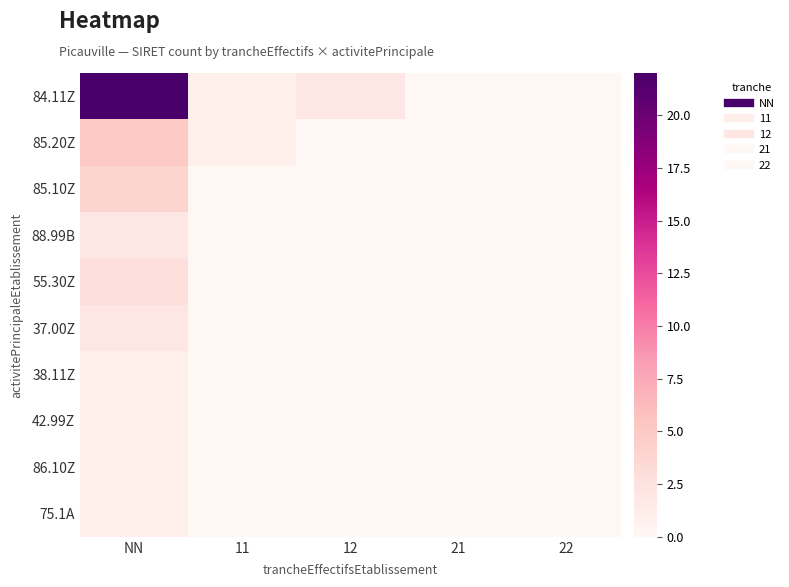

Which series has the largest range (max minus min)?

84.11Z